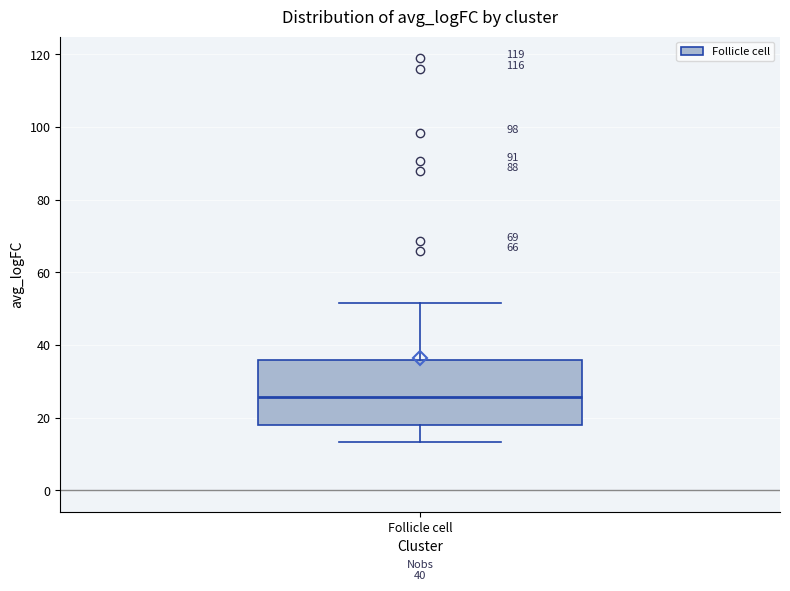

Read this box plot against the y-axis: the position of the median line, the range covered by the box, and the ends of both whiskers. The values are not printed on the chart, so give them approximately, as read against the axis.

median 26, box 18 to 36, whiskers 14 to 52